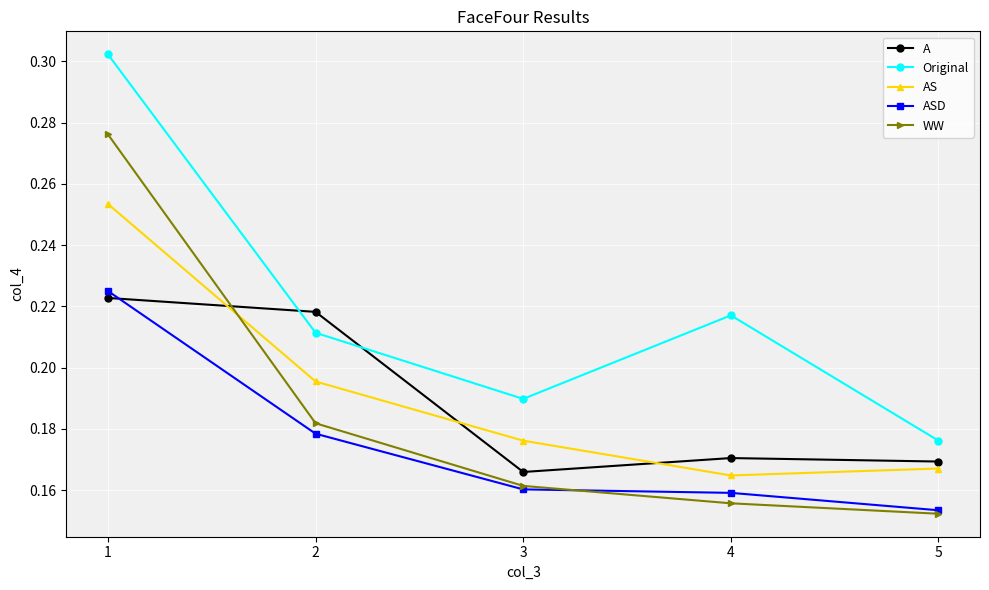

Is it true that Original equals 0.1 at 4?

False